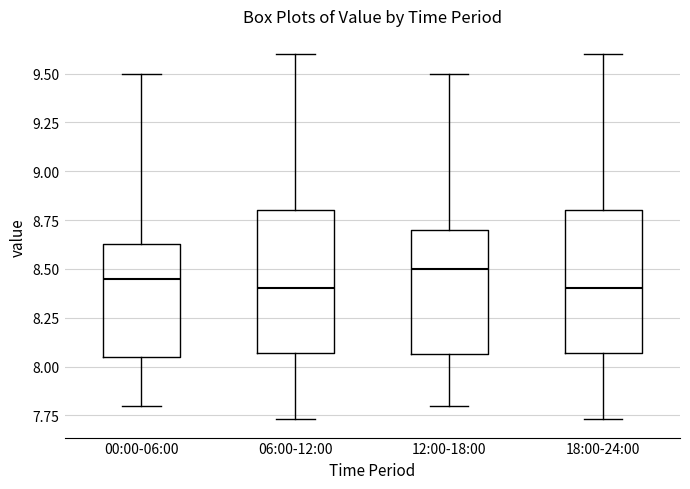

Reading left to right, transcribe this box plot: for each box, give where its median line is, the range the box spans, and where its two whiskers end, as read against the y-axis. The values are not printed on the chart, so give them approximately, as read against the axis.

00:00-06:00: median 8.45, box 8.05 to 8.65, whiskers 7.80 to 9.50
06:00-12:00: median 8.40, box 8.05 to 8.80, whiskers 7.75 to 9.60
12:00-18:00: median 8.50, box 8.05 to 8.70, whiskers 7.80 to 9.50
18:00-24:00: median 8.40, box 8.05 to 8.80, whiskers 7.75 to 9.60